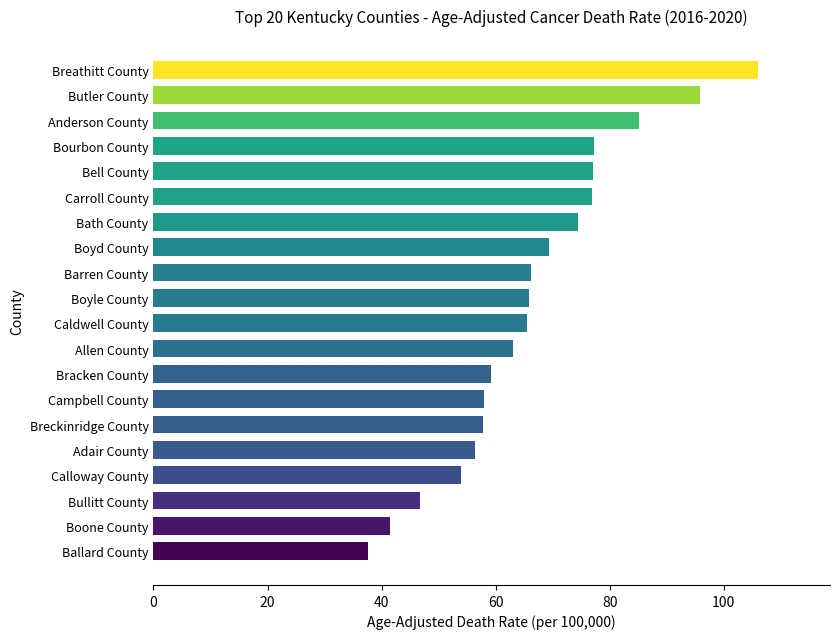

Which category has the highest value across all series?

Breathitt County